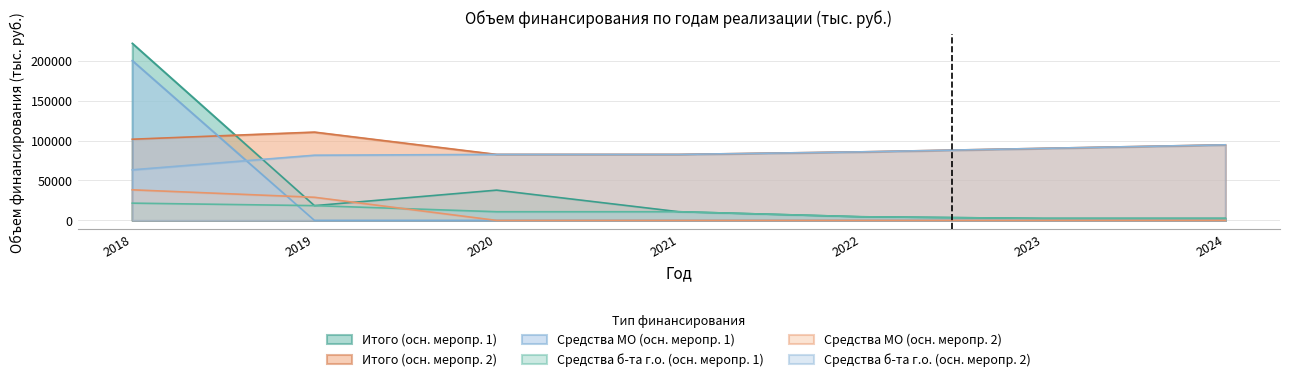

What is the difference between the second highest and second lowest values in the Итого (осн. меропр. 1) series?

35371.0